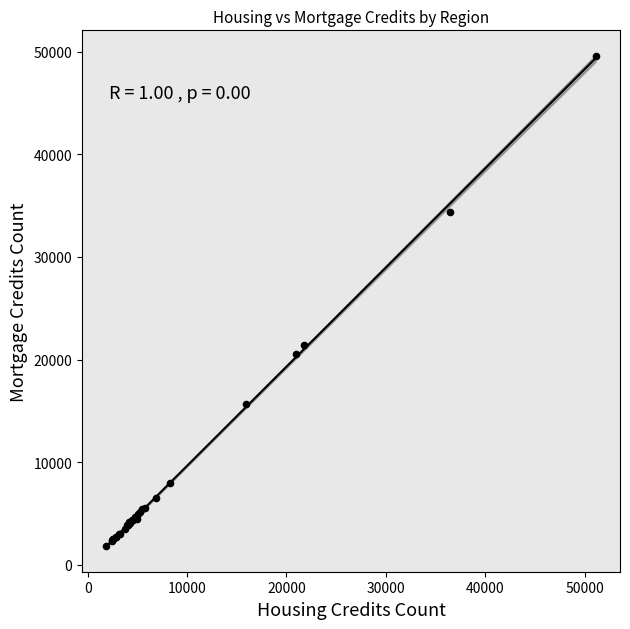

What Y value in the scatter plot is closest to 25734?

21426